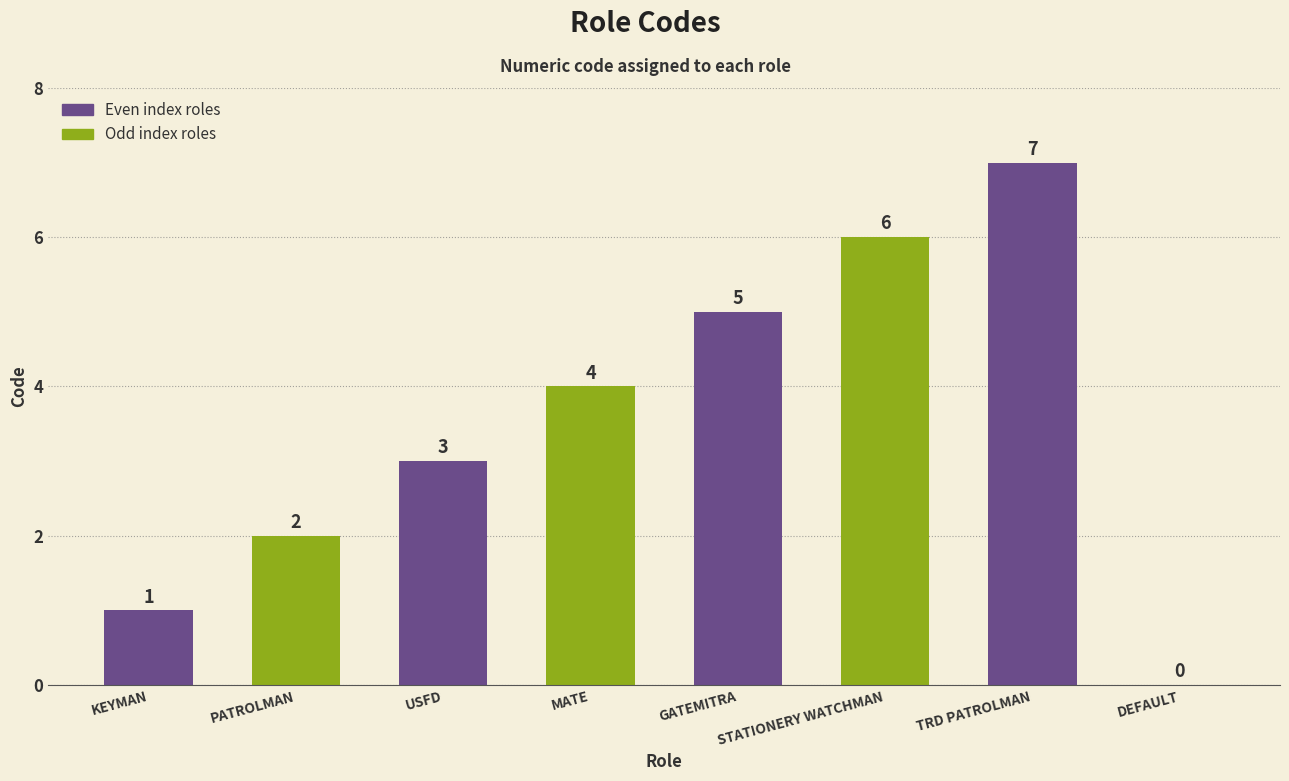

How many values are between 2 and 6?

5